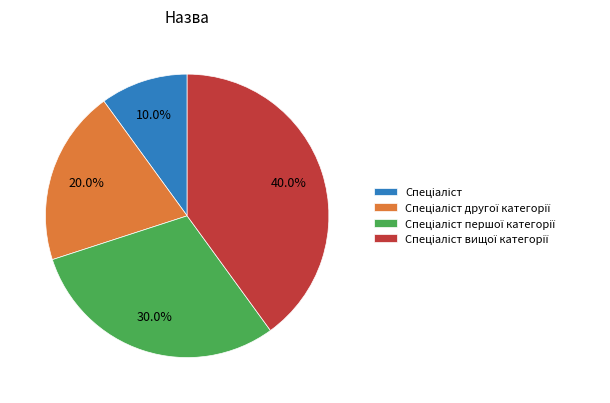

Count the number of slices in the pie.

4